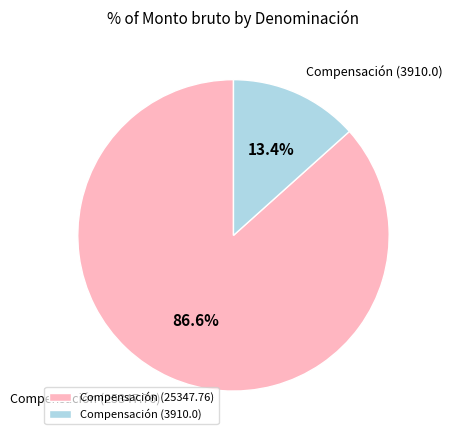

Rank the categories by value from highest to lowest.

Compensación (25347.76), Compensación (3910.0)